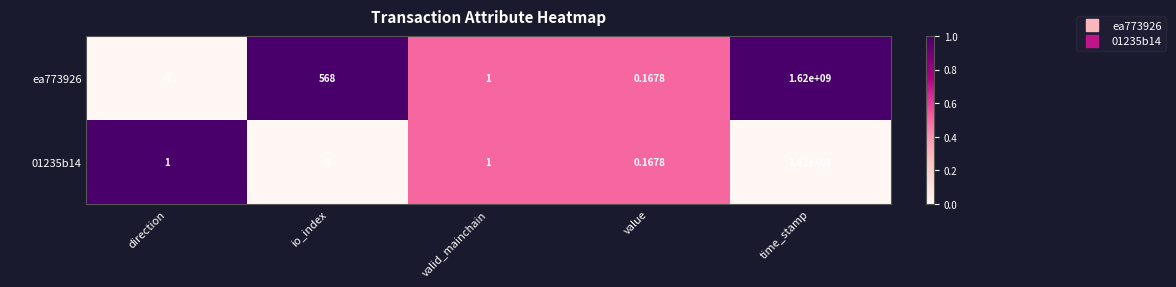

Count the number of categories in the chart.

5